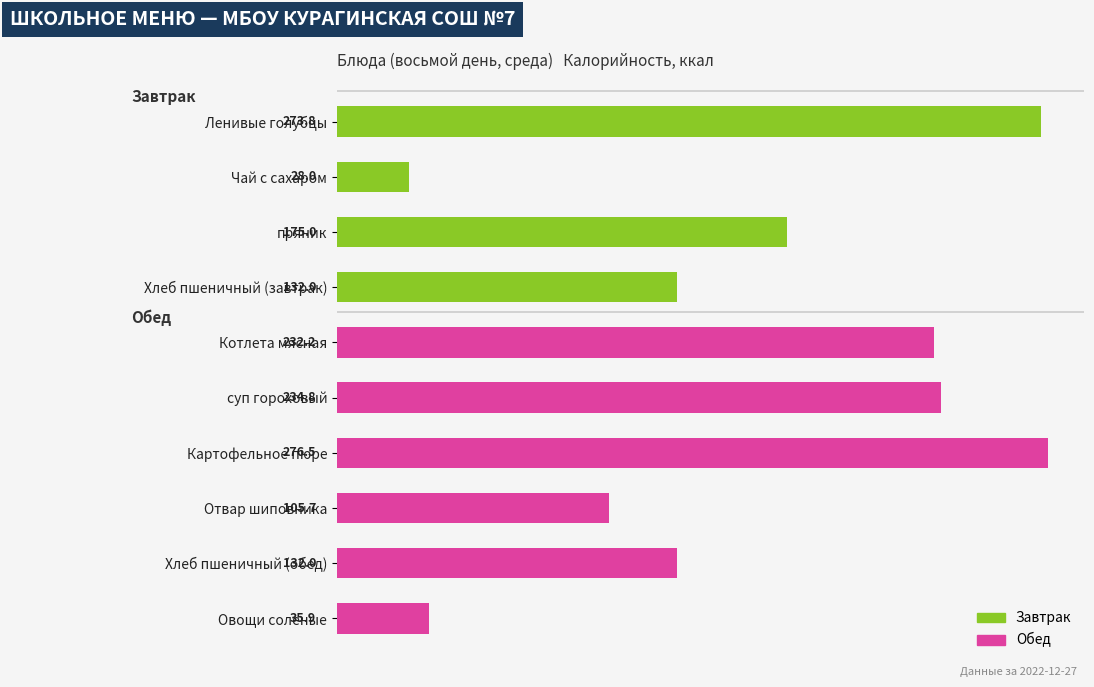

What value does the data have at суп гороховый?

234.8